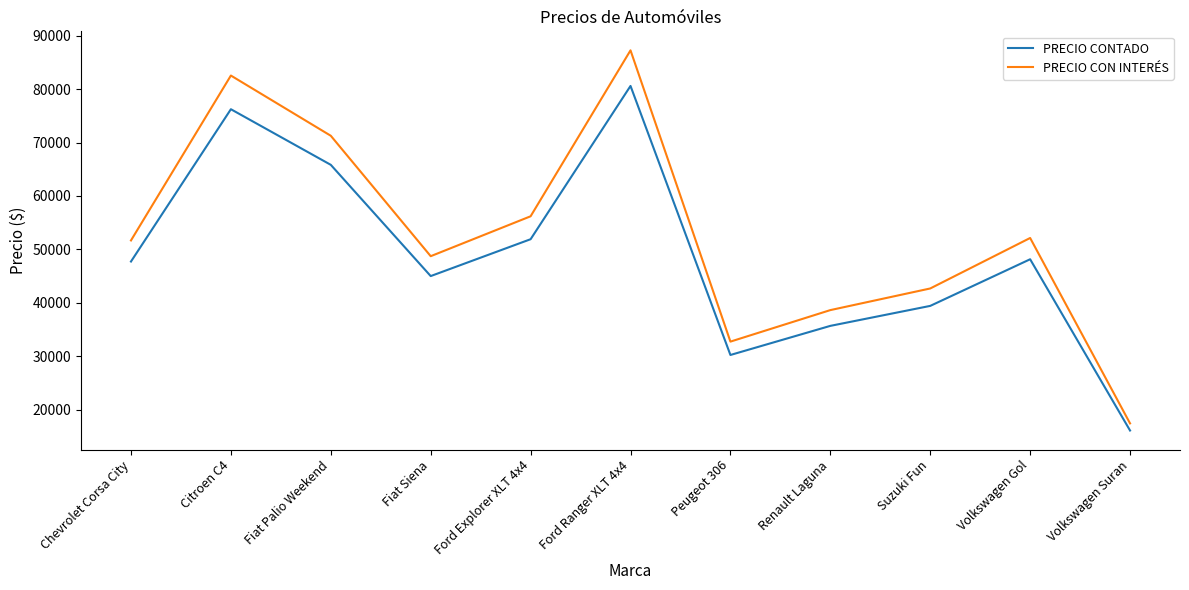

Does the chart have visible grid lines?

No